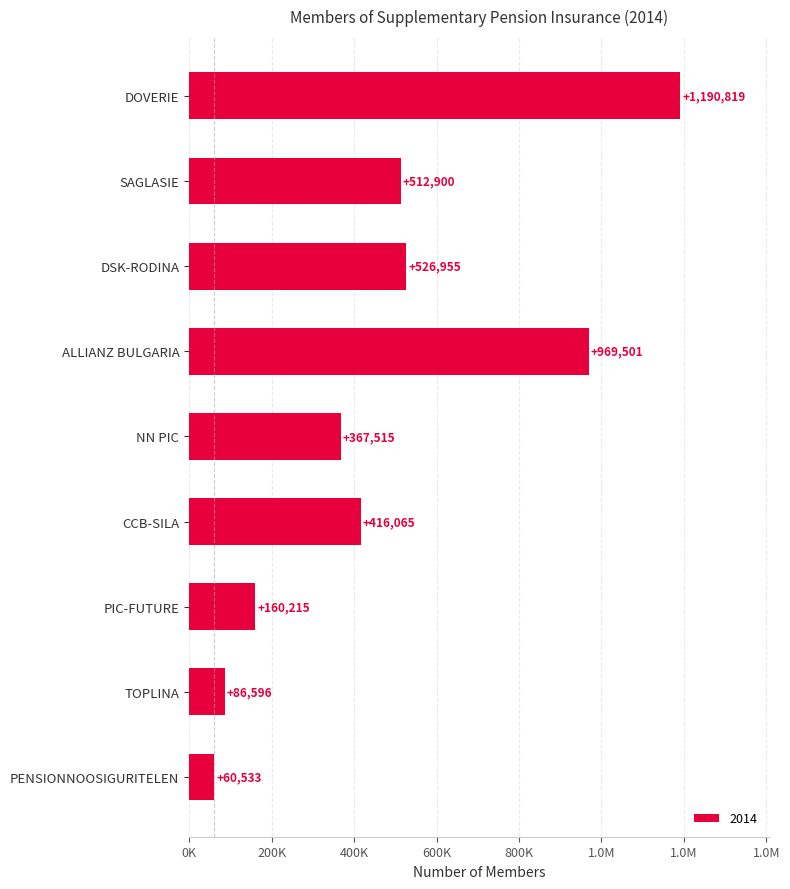

Does the chart contain any negative values?

No